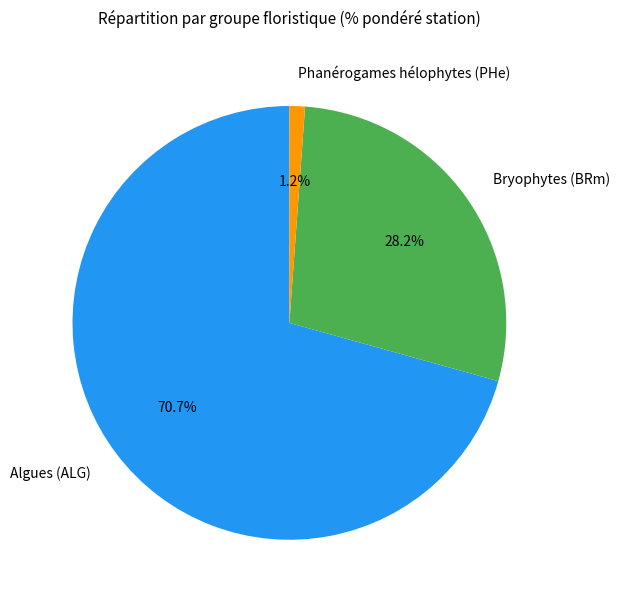

Which slice is the smallest?

Phanérogames hélophytes (PHe)